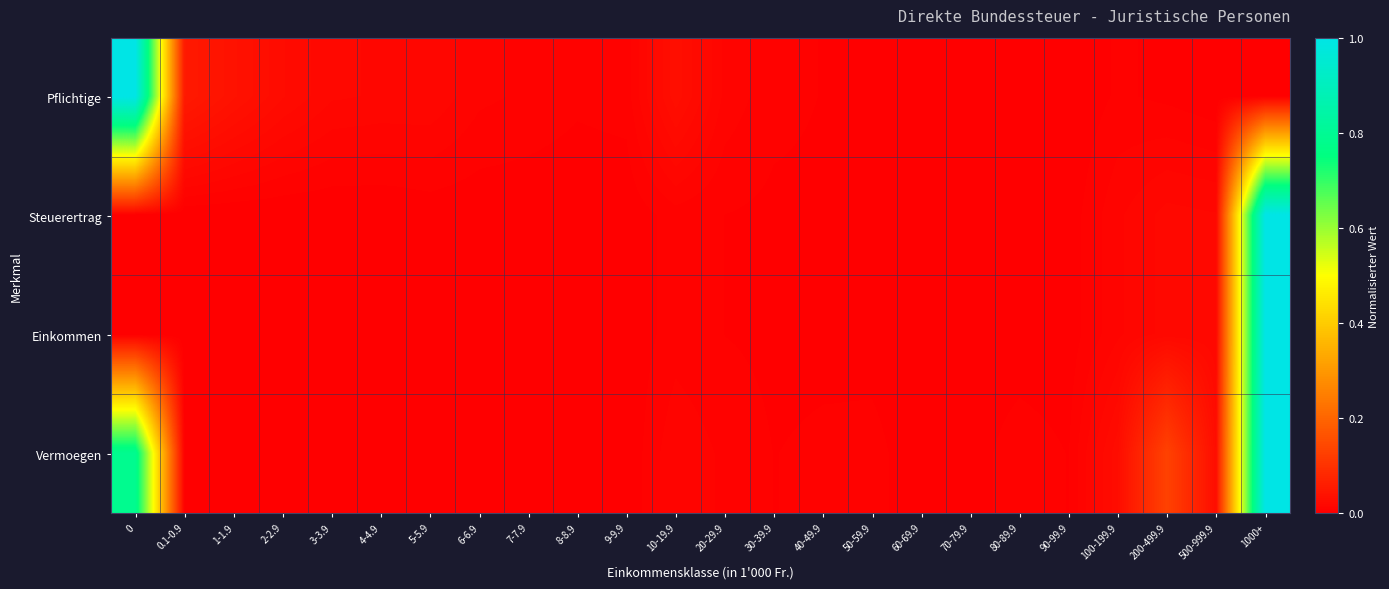

Reading left to right, transcribe all the data shown in this chart.

Pflichtige: 0=1.0	0.1-0.9=0.1	1-1.9=0.0	2-2.9=0.0	3-3.9=0.0	4-4.9=0.0	5-5.9=0.0	6-6.9=0.0	7-7.9=0.0	8-8.9=0.0	9-9.9=0.0	10-19.9=0.0	20-29.9=0.0	30-39.9=0.0	40-49.9=0.0	50-59.9=0.0	60-69.9=0.0	70-79.9=0.0	80-89.9=0.0	90-99.9=0.0	100-199.9=0.0	200-499.9=0.0	500-999.9=0.0	1000+=0.0
Steuerertrag: 0=0.0	0.1-0.9=0.0	1-1.9=0.0	2-2.9=0.0	3-3.9=0.0	4-4.9=0.0	5-5.9=0.0	6-6.9=0.0	7-7.9=0.0	8-8.9=0.0	9-9.9=0.0	10-19.9=0.0	20-29.9=0.0	30-39.9=0.0	40-49.9=0.0	50-59.9=0.0	60-69.9=0.0	70-79.9=0.0	80-89.9=0.0	90-99.9=0.0	100-199.9=0.0	200-499.9=0.0	500-999.9=0.0	1000+=1.0
Einkommen: 0=0.0	0.1-0.9=0.0	1-1.9=0.0	2-2.9=0.0	3-3.9=0.0	4-4.9=0.0	5-5.9=0.0	6-6.9=0.0	7-7.9=0.0	8-8.9=0.0	9-9.9=0.0	10-19.9=0.0	20-29.9=0.0	30-39.9=0.0	40-49.9=0.0	50-59.9=0.0	60-69.9=0.0	70-79.9=0.0	80-89.9=0.0	90-99.9=0.0	100-199.9=0.0	200-499.9=0.0	500-999.9=0.0	1000+=1.0
Vermoegen: 0=0.8	0.1-0.9=0.0	1-1.9=0.0	2-2.9=0.0	3-3.9=0.0	4-4.9=0.0	5-5.9=0.0	6-6.9=0.0	7-7.9=0.0	8-8.9=0.0	9-9.9=0.0	10-19.9=0.0	20-29.9=0.0	30-39.9=0.0	40-49.9=0.0	50-59.9=0.0	60-69.9=0.0	70-79.9=0.0	80-89.9=0.0	90-99.9=0.0	100-199.9=0.0	200-499.9=0.1	500-999.9=0.0	1000+=1.0